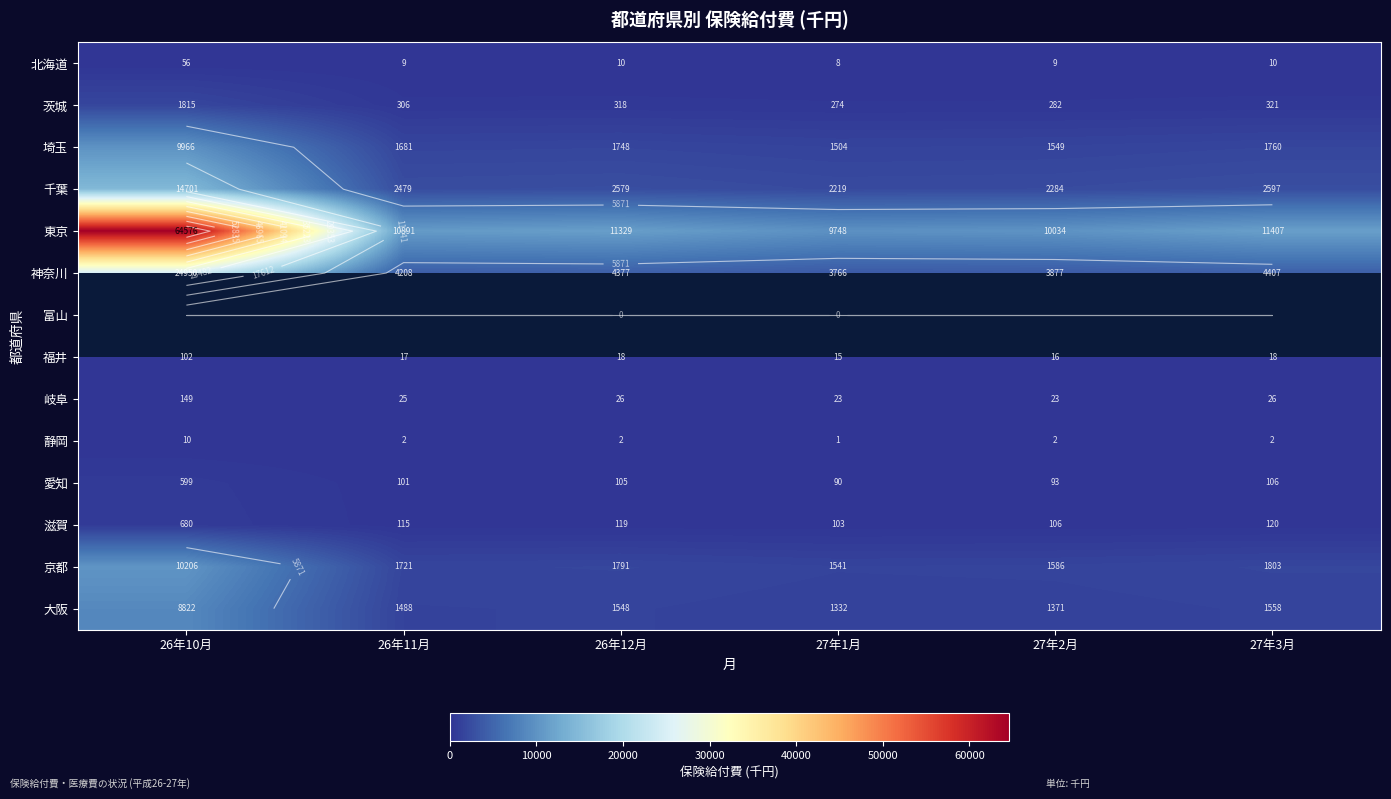

Rank the series at 26年12月 from lowest to highest value.

静岡, 北海道, 福井, 岐阜, 愛知, 滋賀, 茨城, 大阪, 埼玉, 京都, 千葉, 神奈川, 東京, 富山